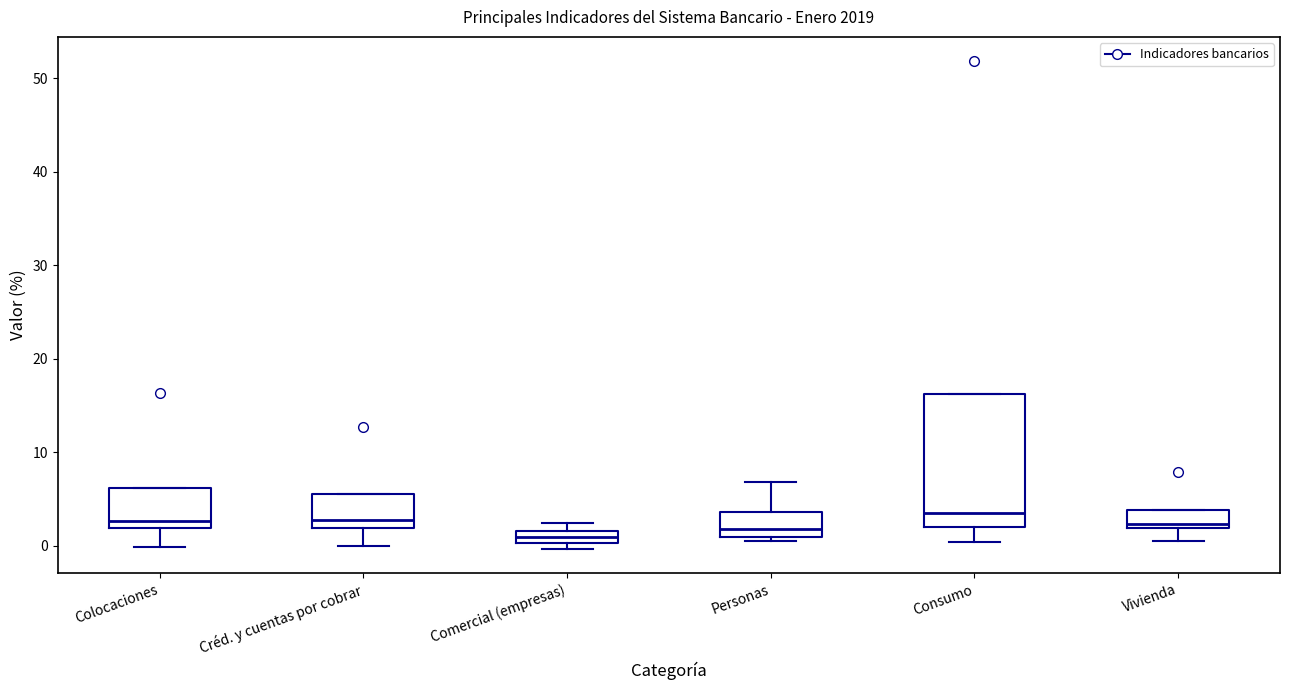

Which box is the tallest, from its lower edge to its upper edge?

Consumo